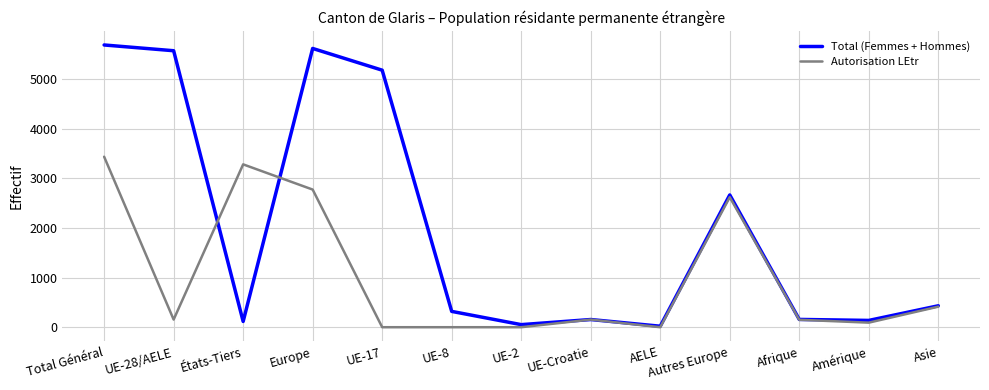

Where does the Autorisation LEtr series first go above 154?

Total Général